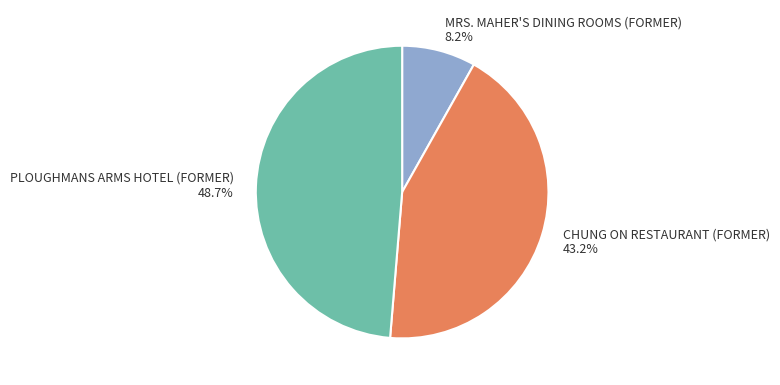

Does CHUNG ON RESTAURANT (FORMER) represent more than half of the total?

No